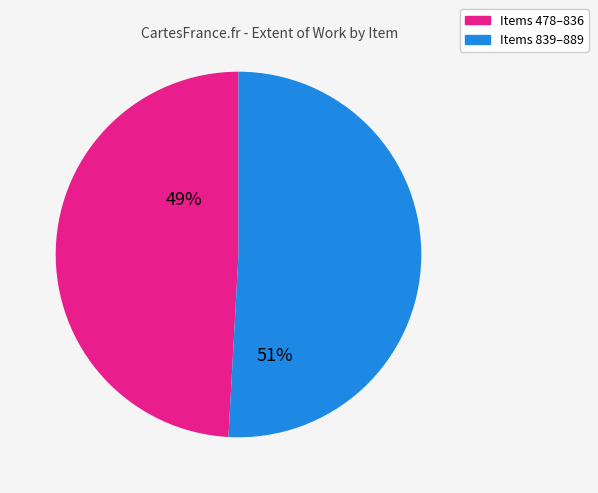

Is there a majority slice in this chart?

Yes